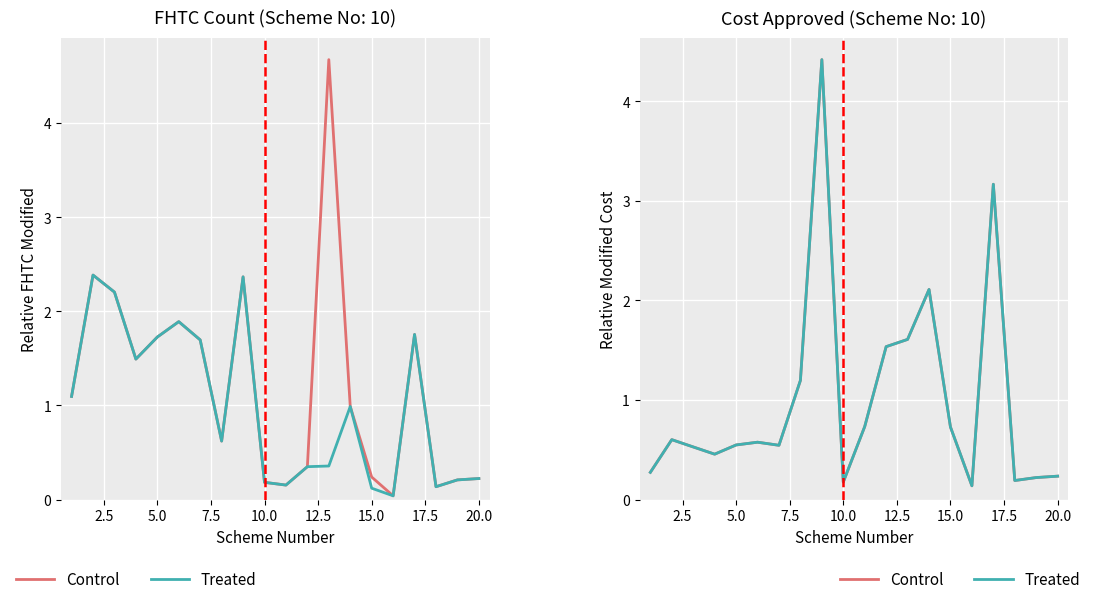

In Treated, how many points are higher than both neighbors (excluding endpoints)?

5